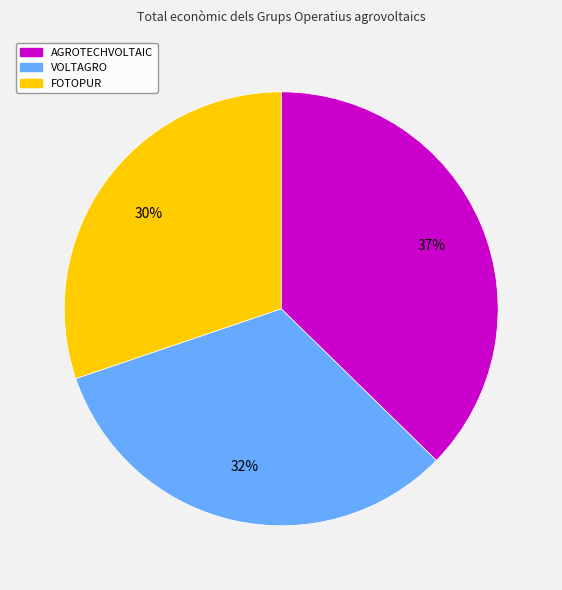

What percentage is the VOLTAGRO slice, to the nearest percent?

32%